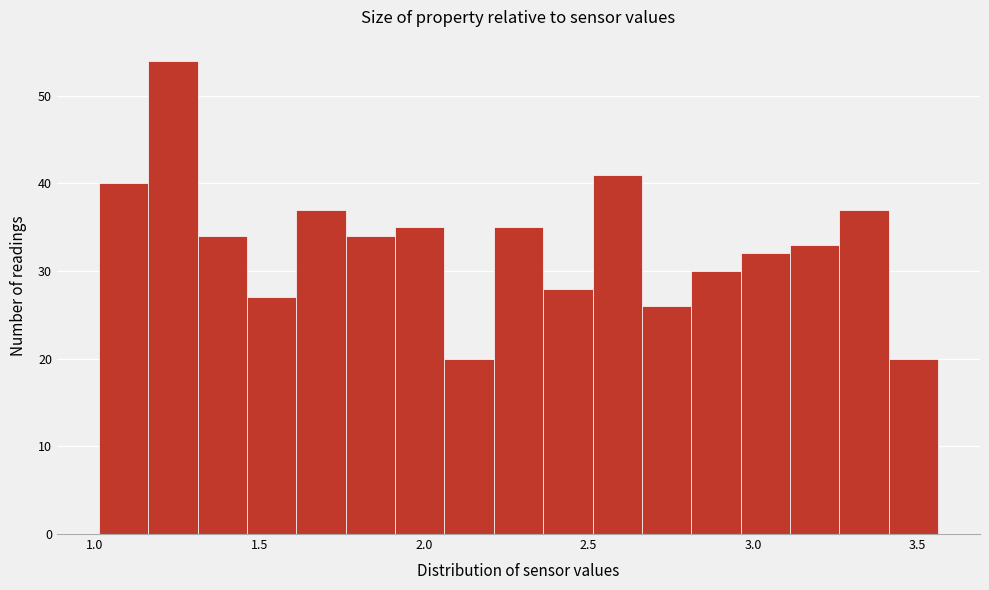

Read against the x-axis, roughly where is the centre of the tallest bar?

1.25